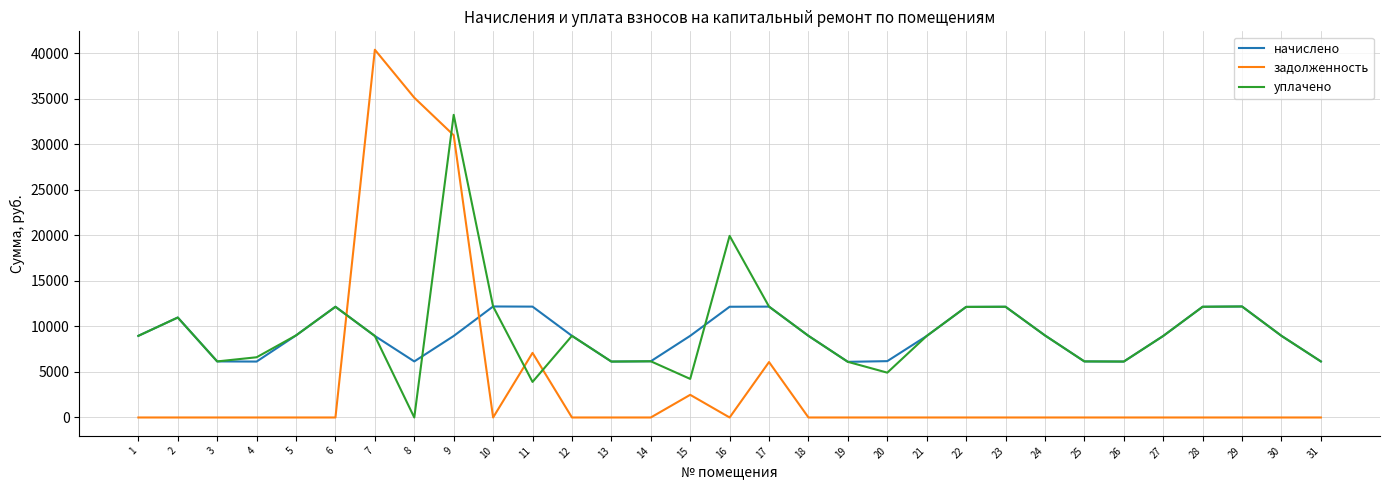

Which series has the largest total across all categories?

уплачено